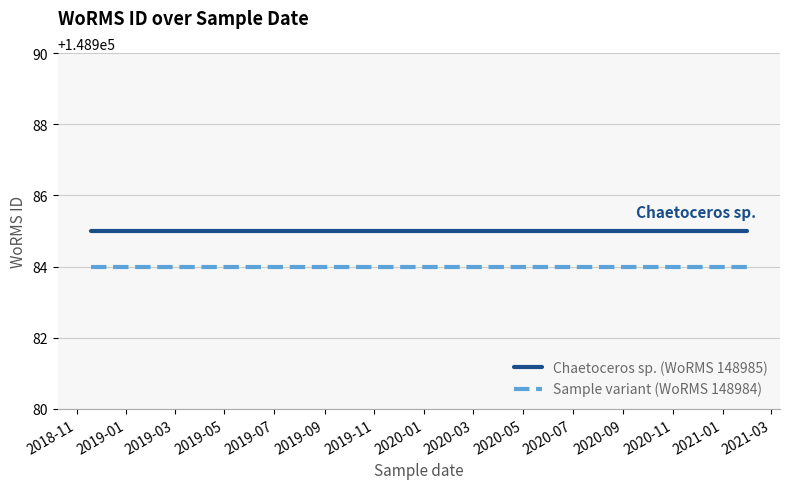

What is the value of the Chaetoceros sp. (WoRMS 148985) point at the 3rd from the left?

148985